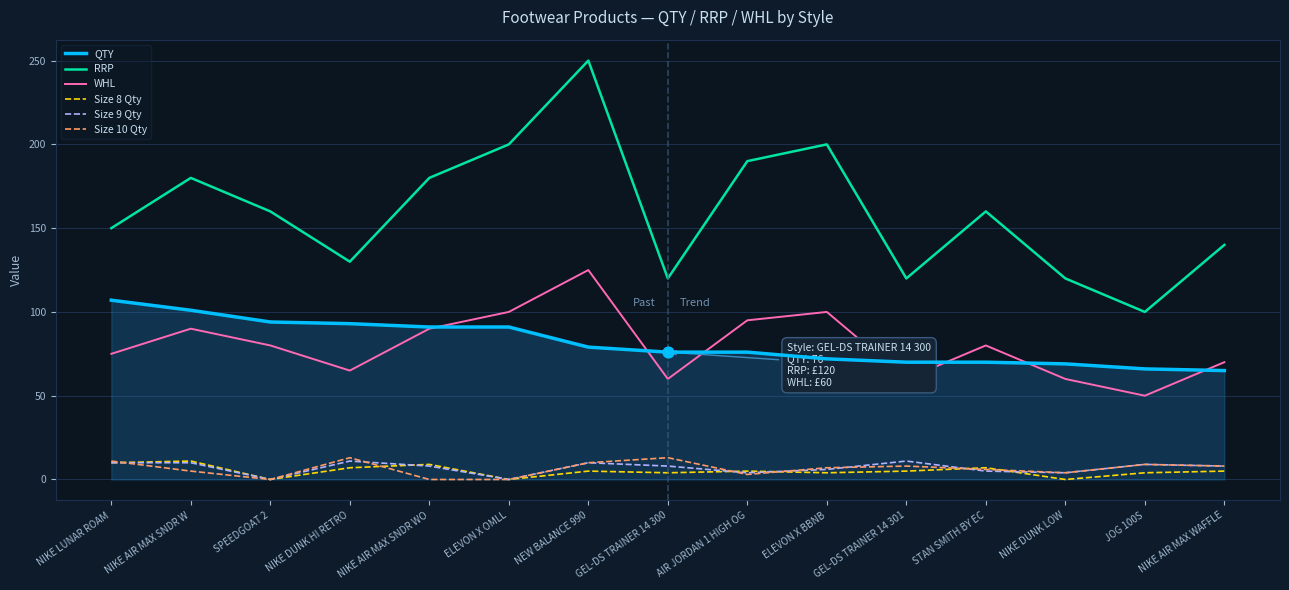

Which series has the widest spread of values?

RRP